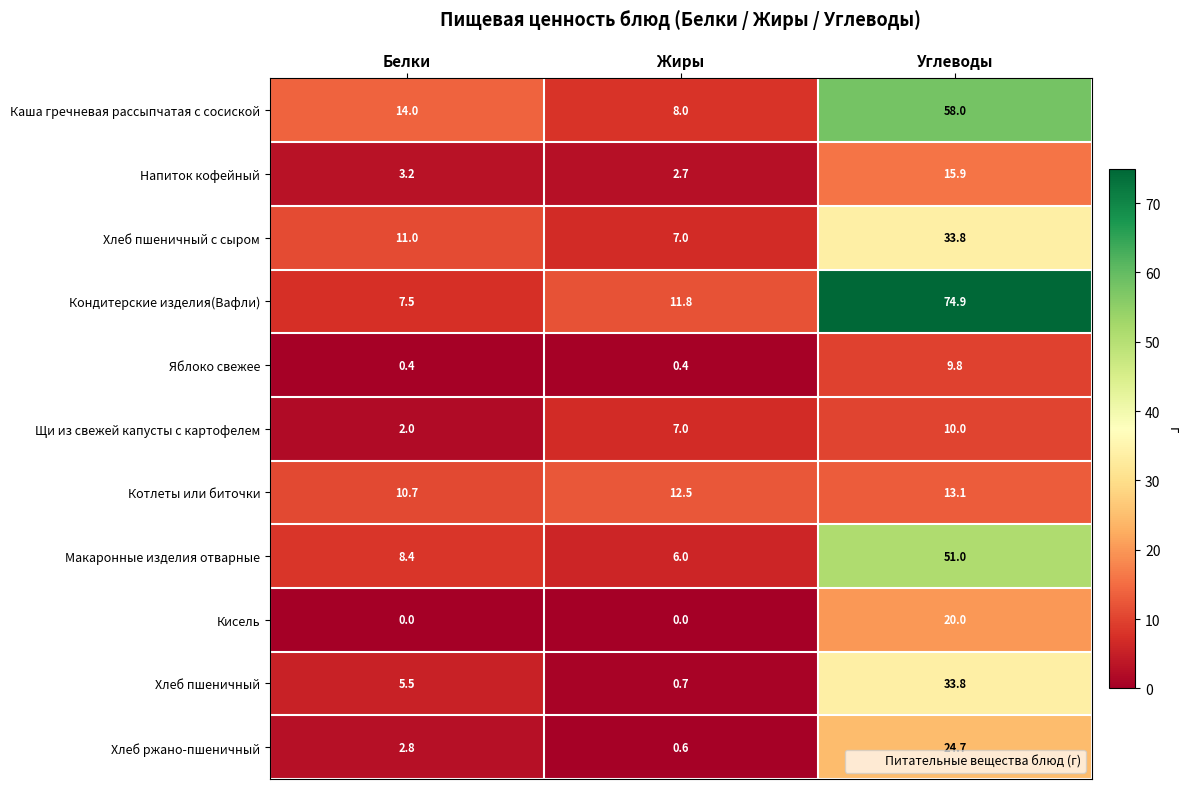

At which label is Кондитерские изделия(Вафли) closest to 41?

Жиры